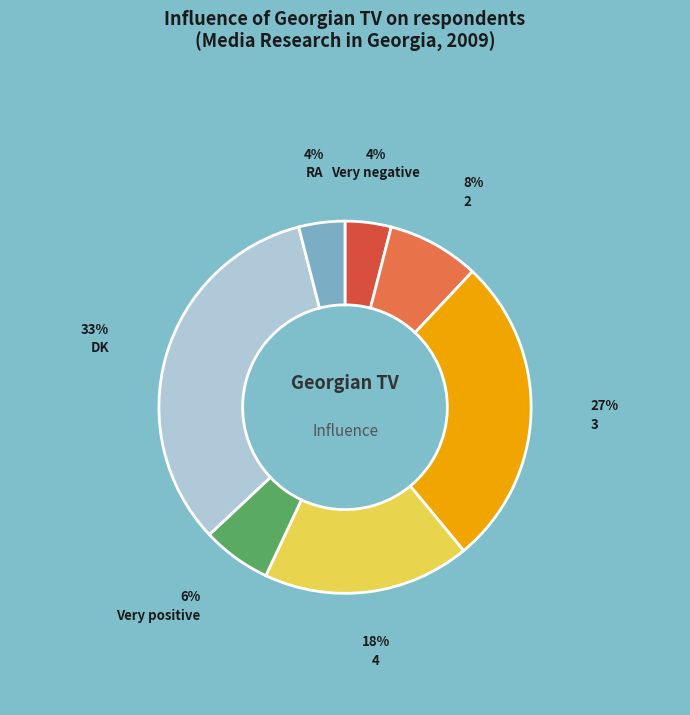

Does any single category account for the majority?

No